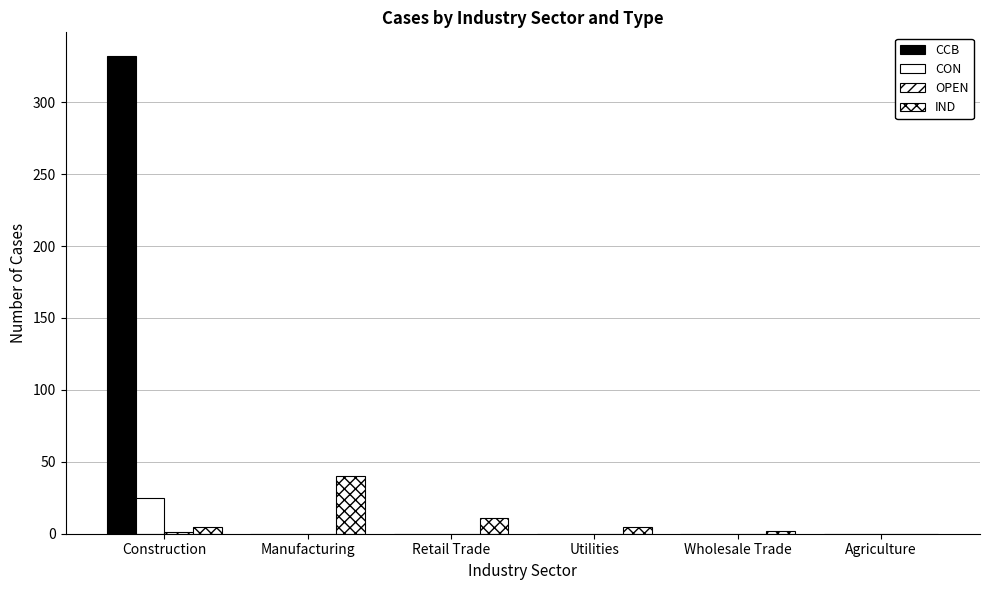

Is the value of IND at Manufacturing greater than the value of CCB at Manufacturing?

Yes